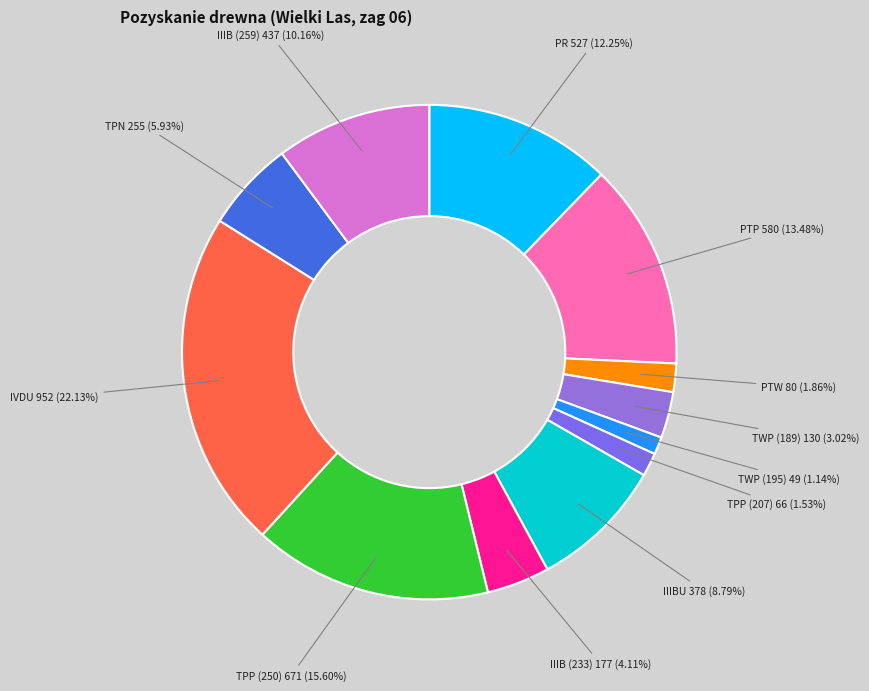

Which slice is the largest?

IVDU